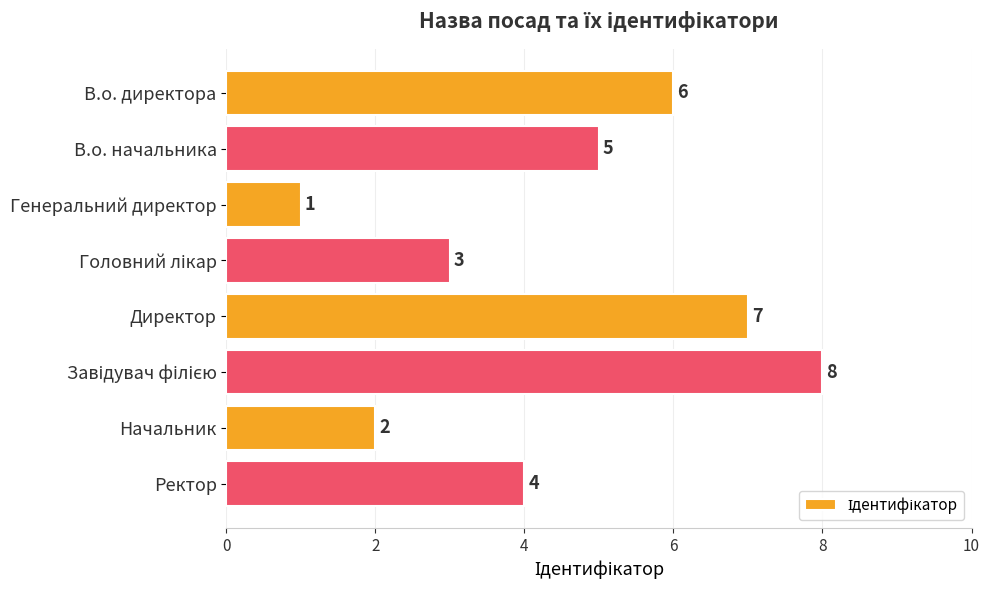

The chart shows a value of 1 at Генеральний директор. True or false?

True